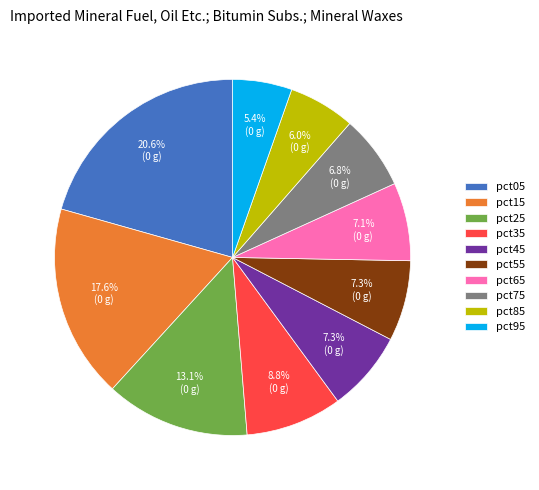

Which category has the smallest portion of the pie?

pct95